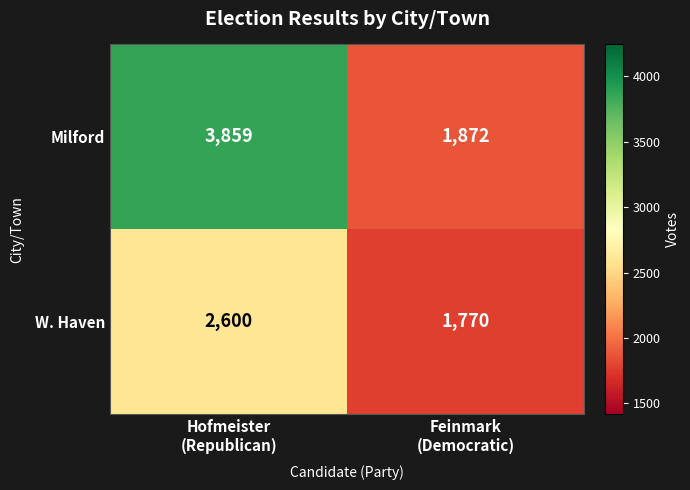

At Hofmeister
(Republican), list the series in order from smallest to largest.

W. Haven, Milford